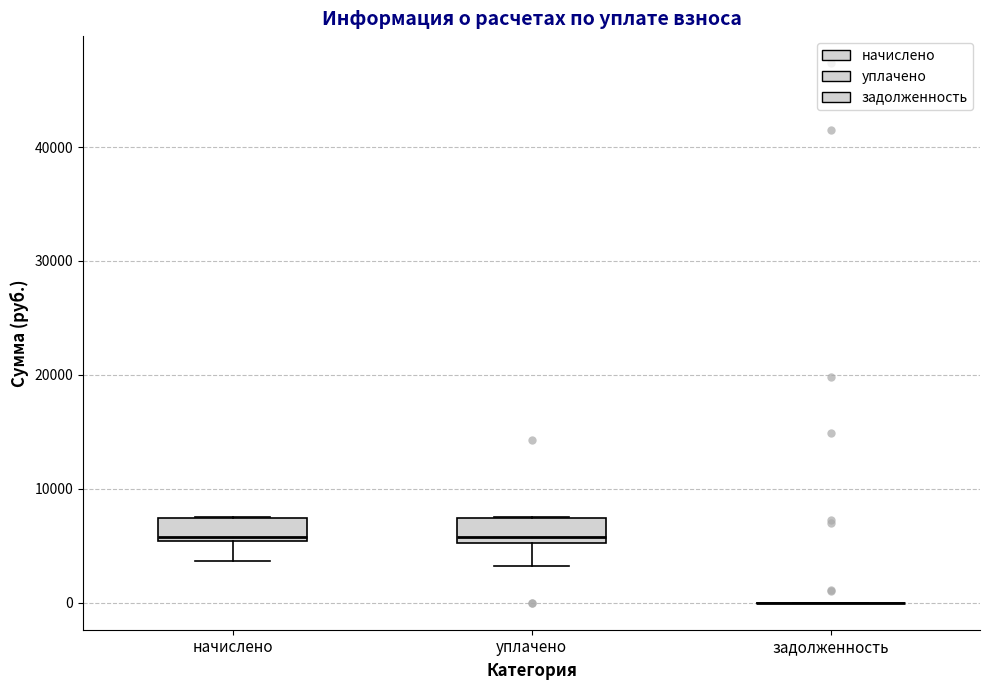

Reading left to right, read every box against the y-axis: the position of its median line, the range the box covers, and the ends of its whiskers. The values are not printed on the chart, so give them approximately, as read against the axis.

начислено: median 6000, box 5000 to 7000, whiskers 4000 to 8000
уплачено: median 6000, box 5000 to 7000, whiskers 3000 to 8000
задолженность: box collapsed to a line at 0, whiskers 0 to 0